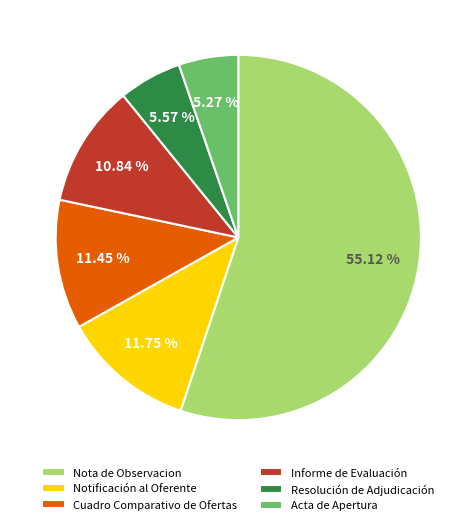

To the nearest percent, what portion does Resolución de Adjudicación represent?

6%